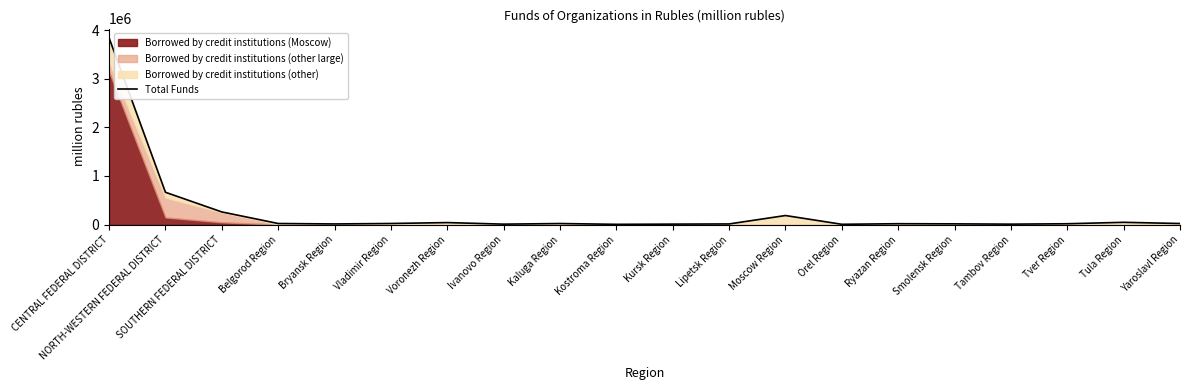

True or false: there are more than 0 points higher than both neighbors.

True